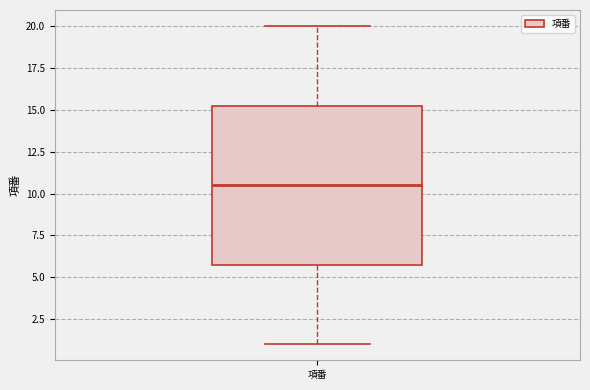

Transcribe this box plot: give where the median line is, the range the box spans, and where the two whiskers end, as read against the y-axis. The values are not printed on the chart, so give them approximately, as read against the axis.

median 10.5, box 6.0 to 15.5, whiskers 1.0 to 20.0